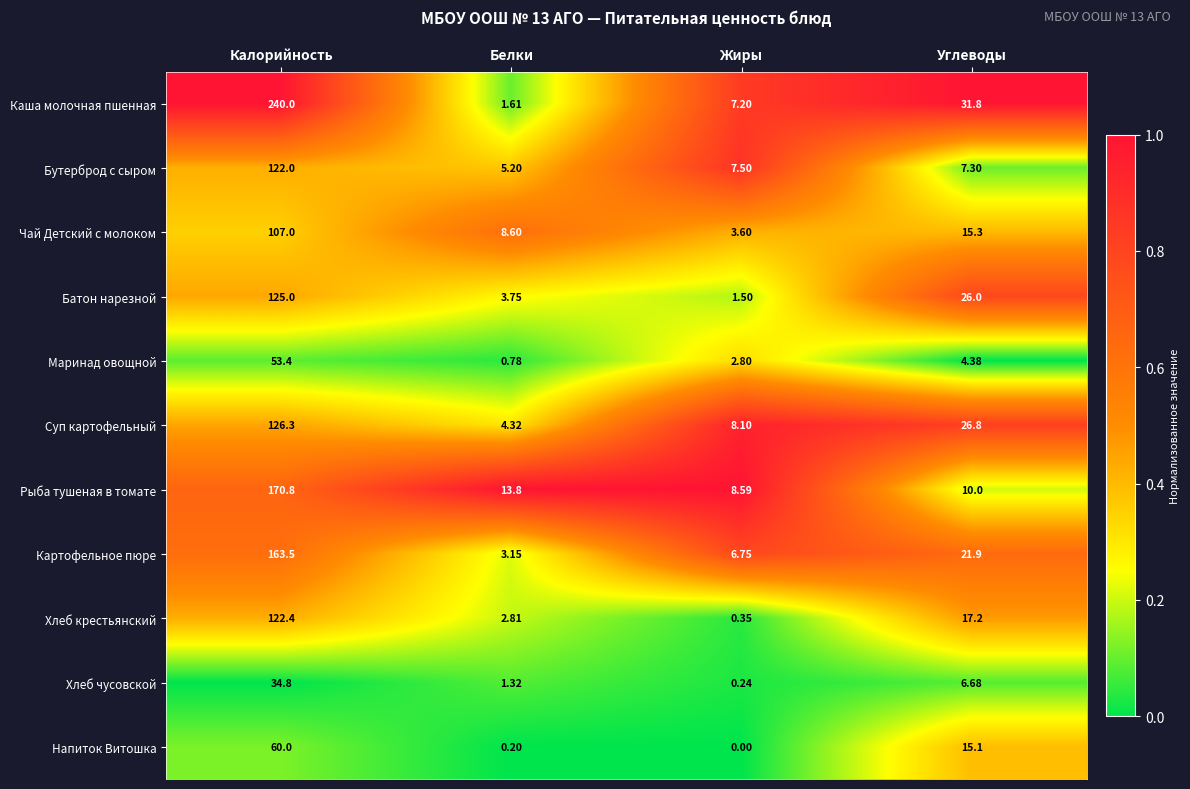

Where is Картофельное пюре nearest to the value 83?

Углеводы